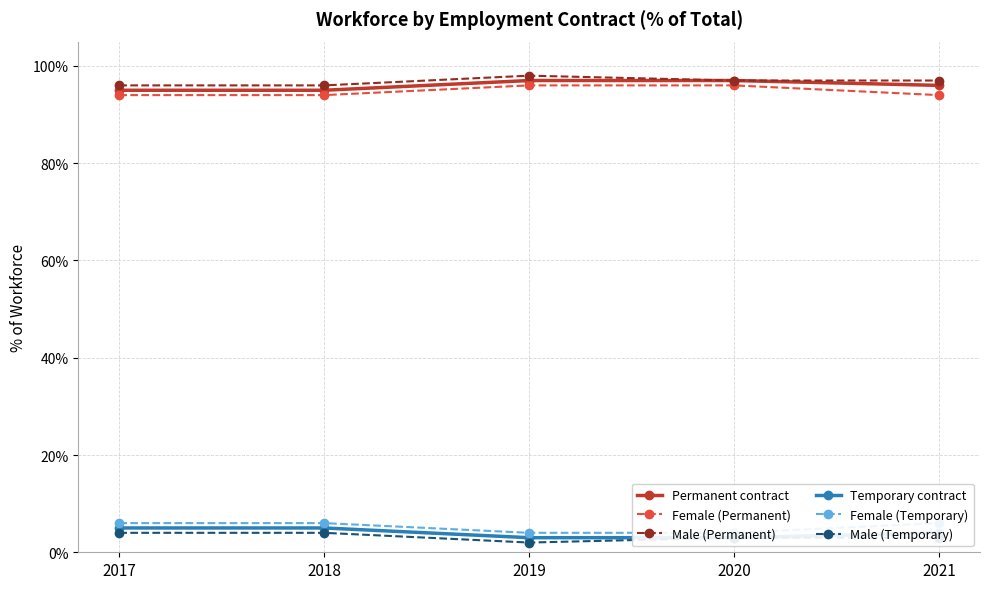

At how many categories does at least one series exceed 60?

5